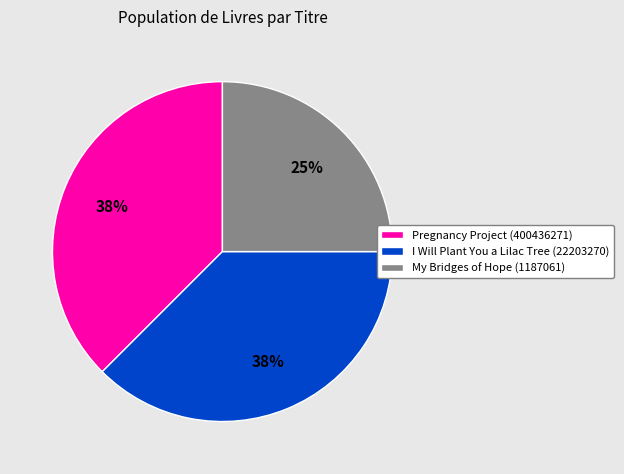

What percentage is the My Bridges of Hope (1187061) slice, to the nearest percent?

25%